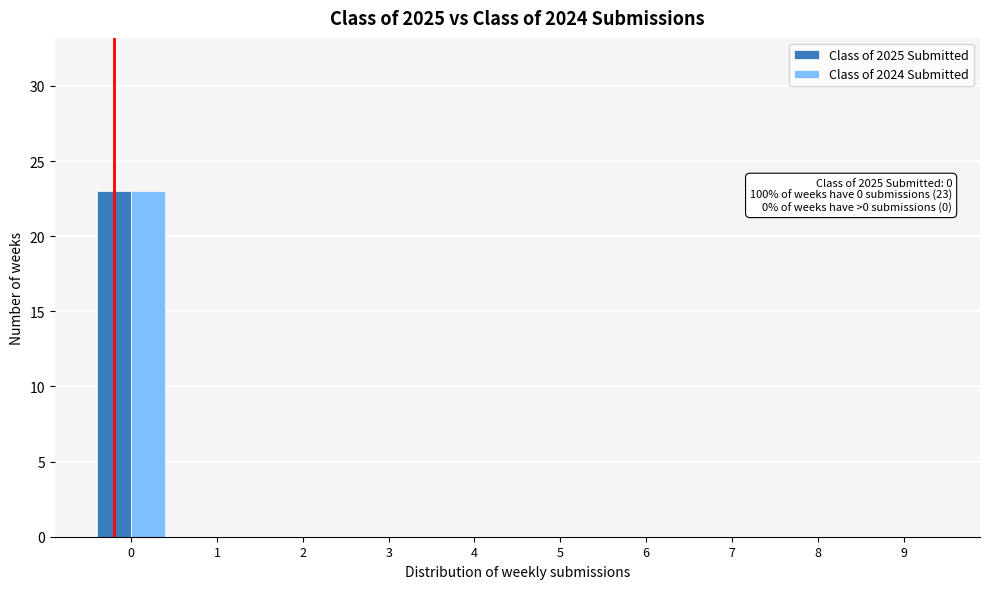

Reading left to right, list all the values displayed in this chart.

Class of 2025 Submitted: 0=23	1=0	2=0	3=0	4=0	5=0	6=0	7=0	8=0	9=0
Class of 2024 Submitted: 0=23	1=0	2=0	3=0	4=0	5=0	6=0	7=0	8=0	9=0